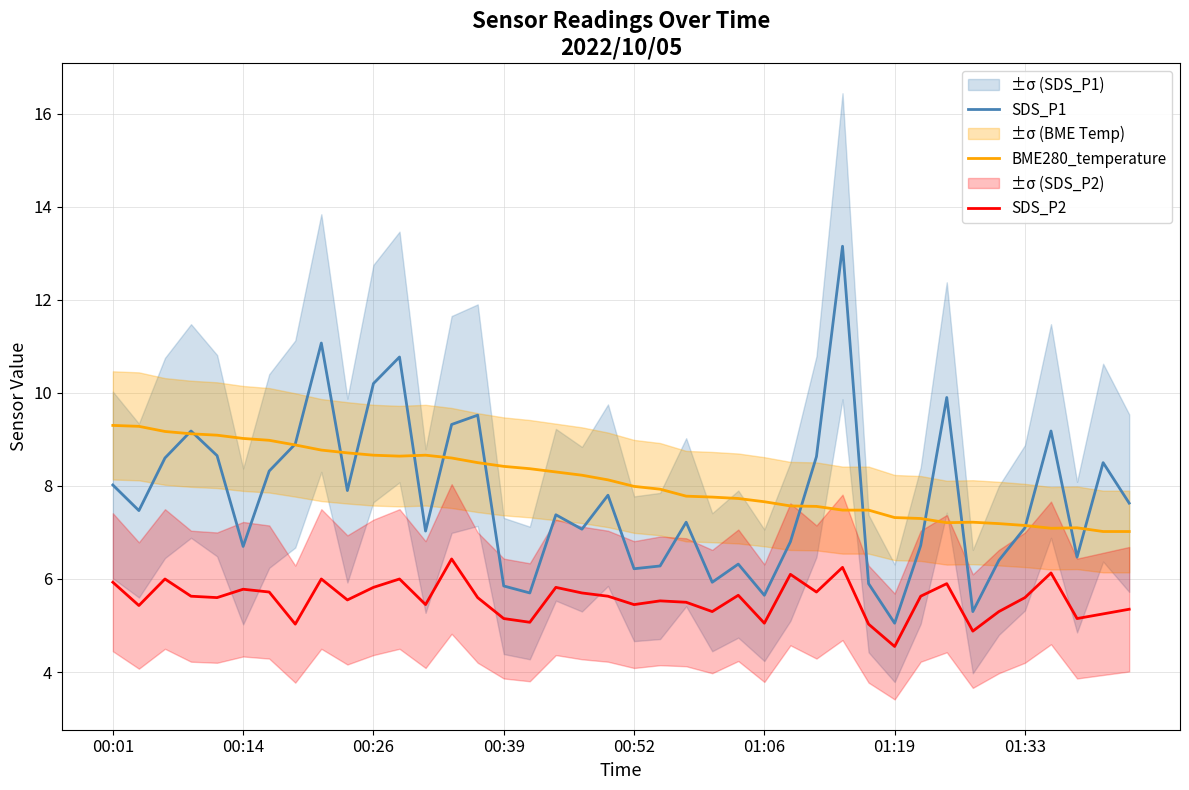

How many lines are shown in the chart?

3